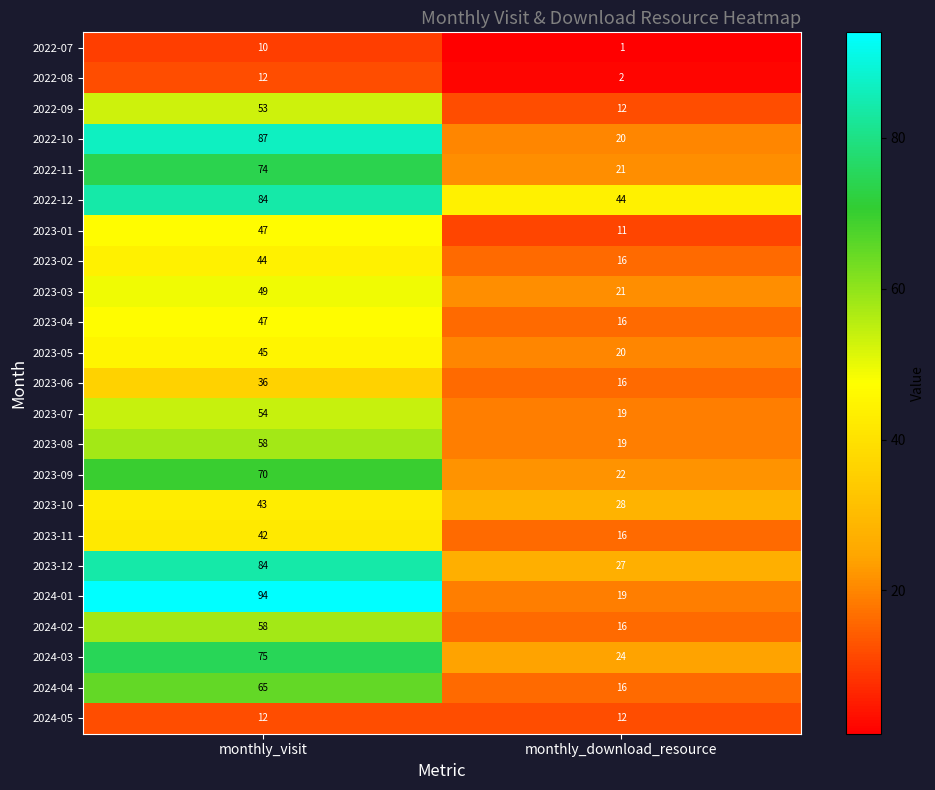

What is the average value of the 2024-03 series?

50